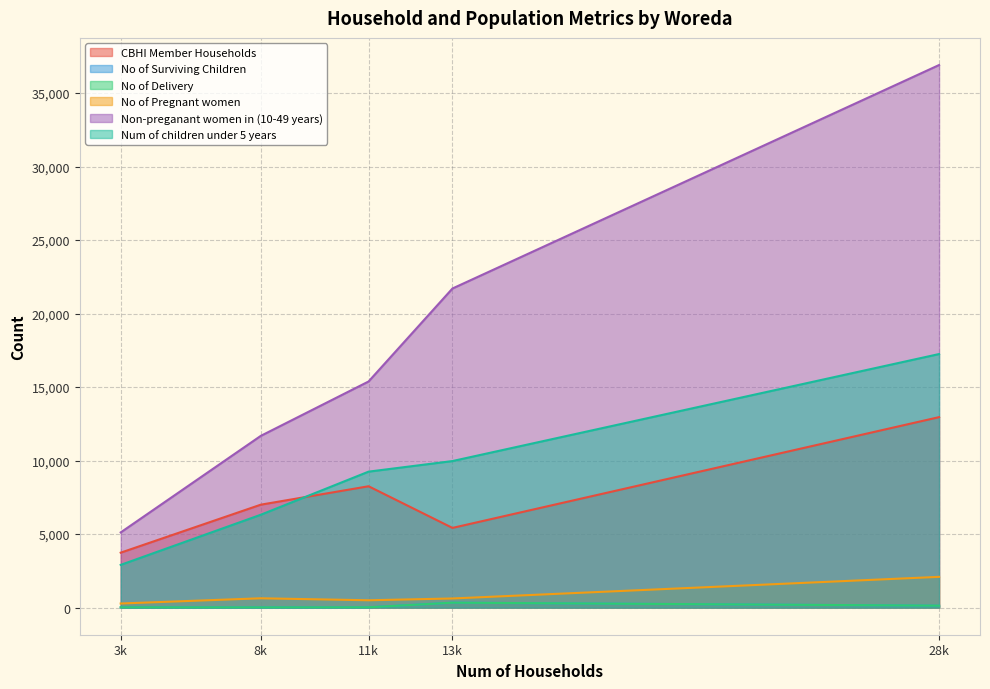

True or false: No of Delivery and Non-preganant women in (10-49 years) cross at least once.

False